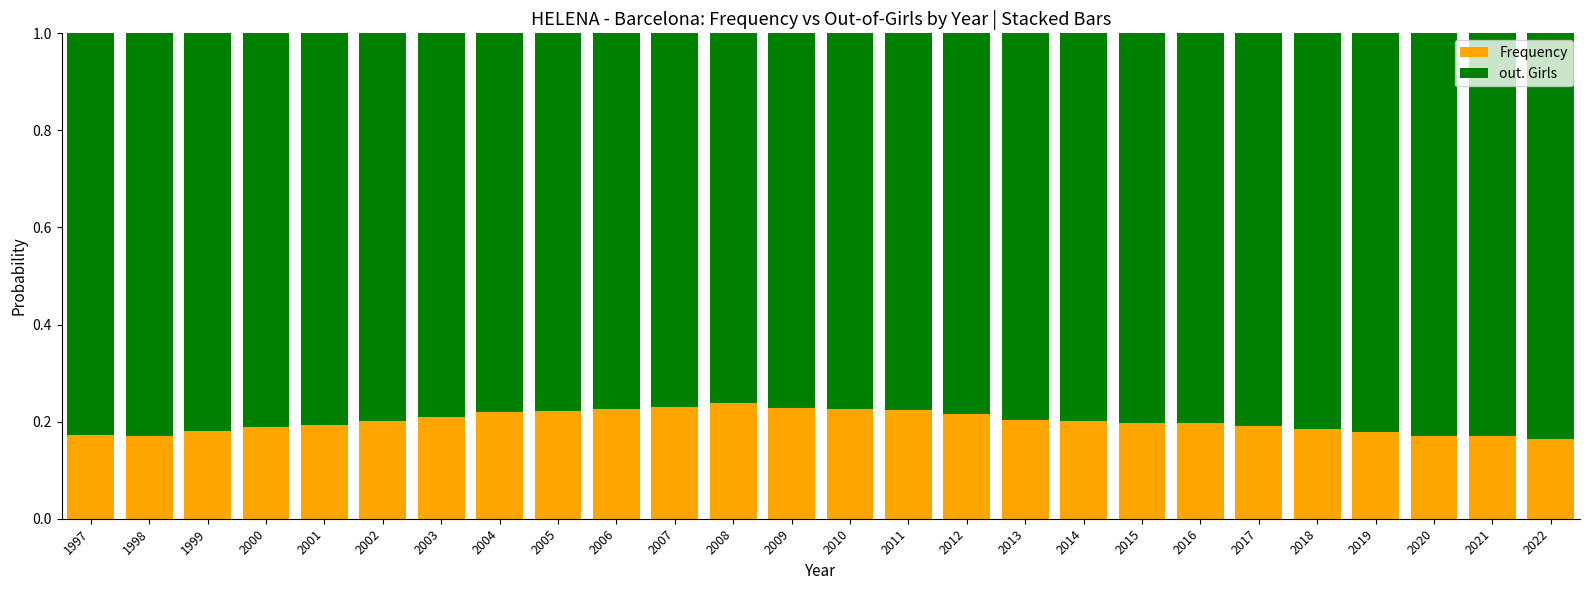

The value of Frequency at 2006 is 0.1. True or false?

False